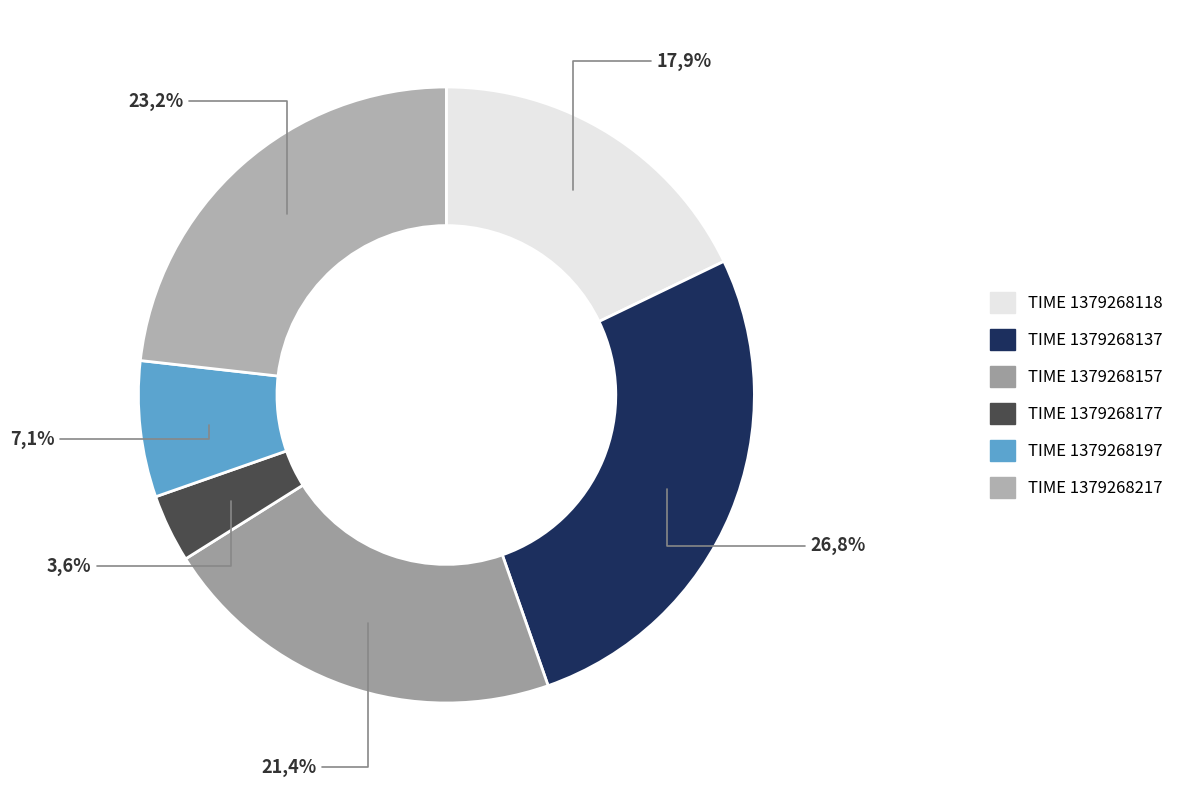

To the nearest percent, what portion does 1379268137 represent?

27%